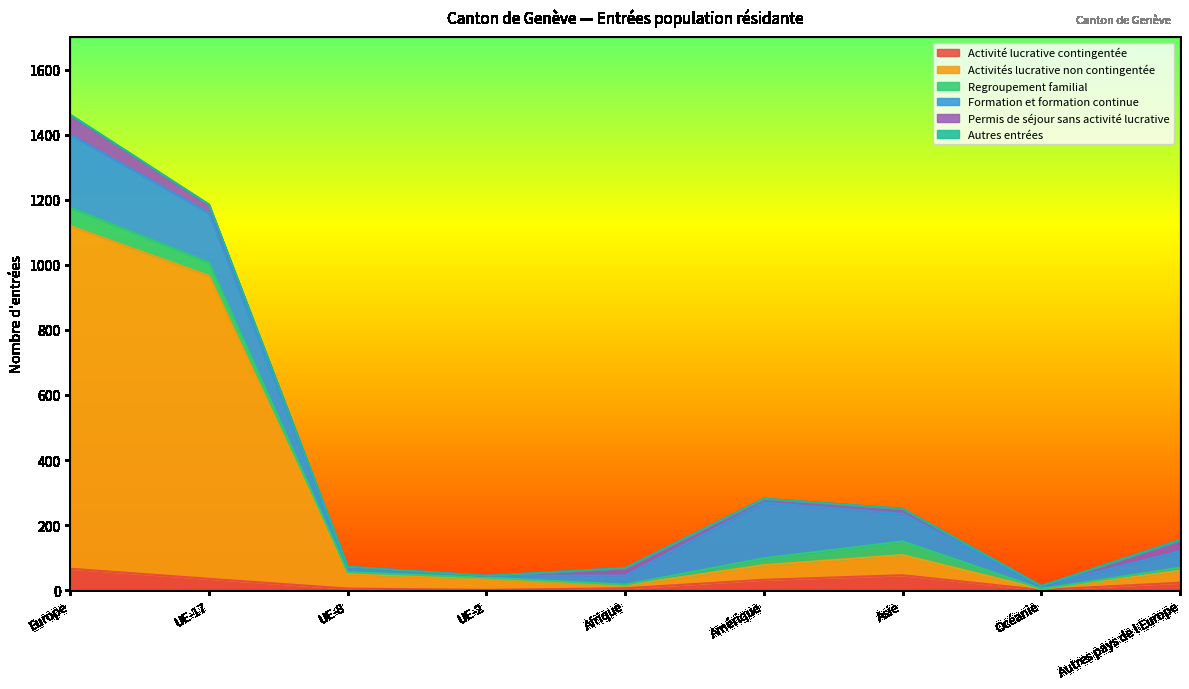

At which category is the sum across all series the highest?

Europe